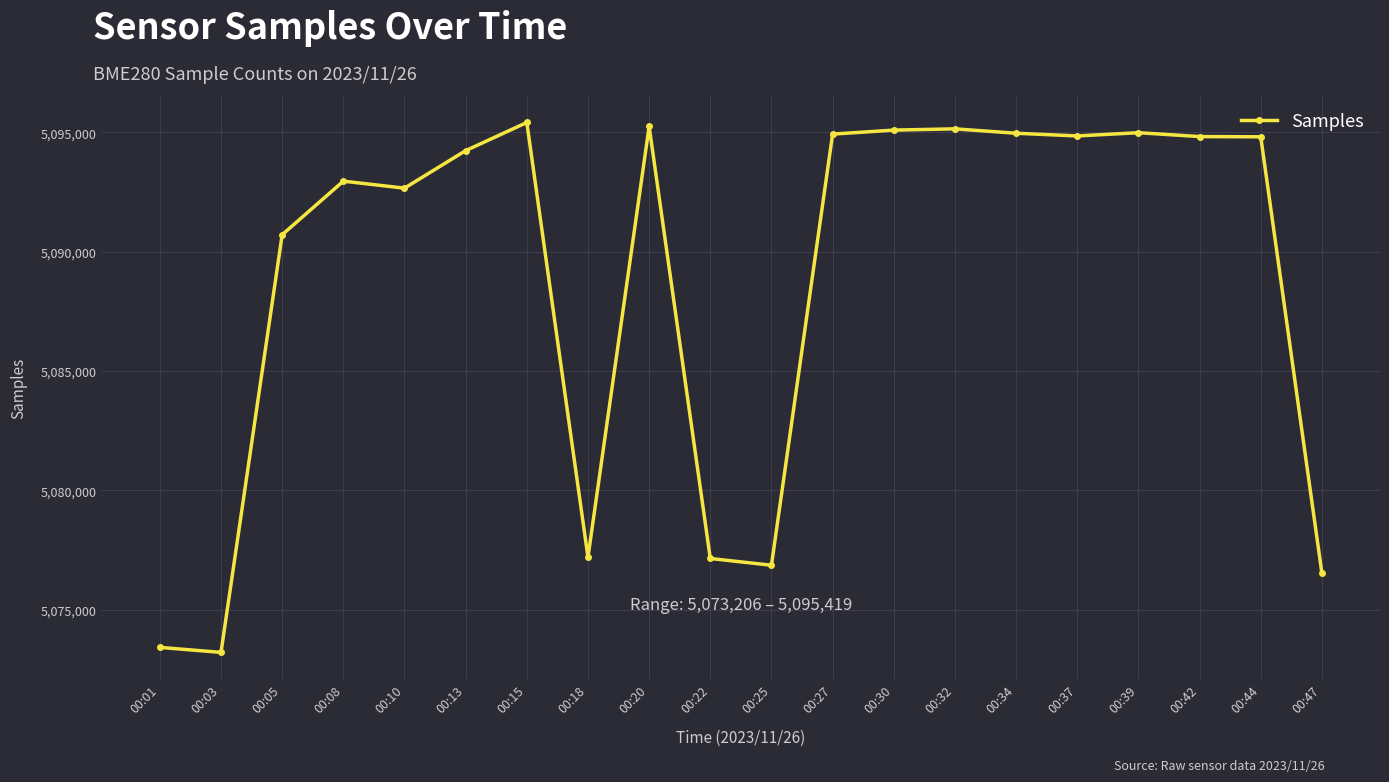

What is the change in value from 00:03 to 00:08?

+19754